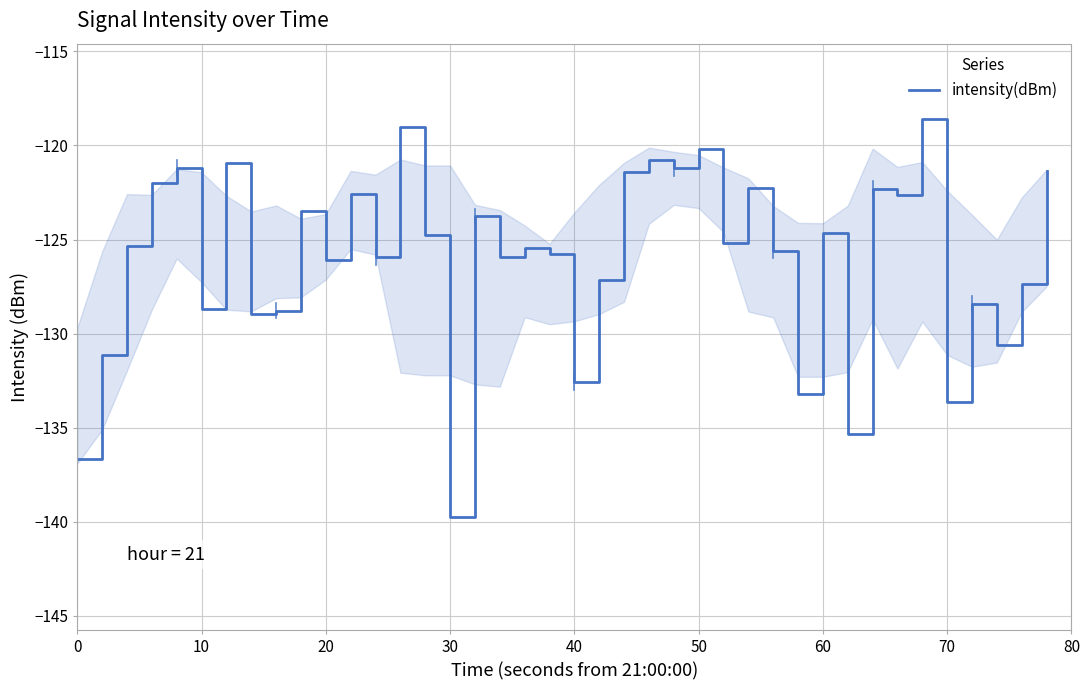

What is the difference between the maximum and minimum values?

21.2